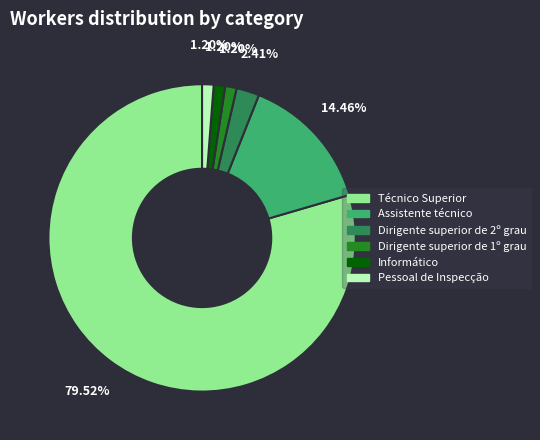

True or false: Informático accounts for 1% of the total.

True